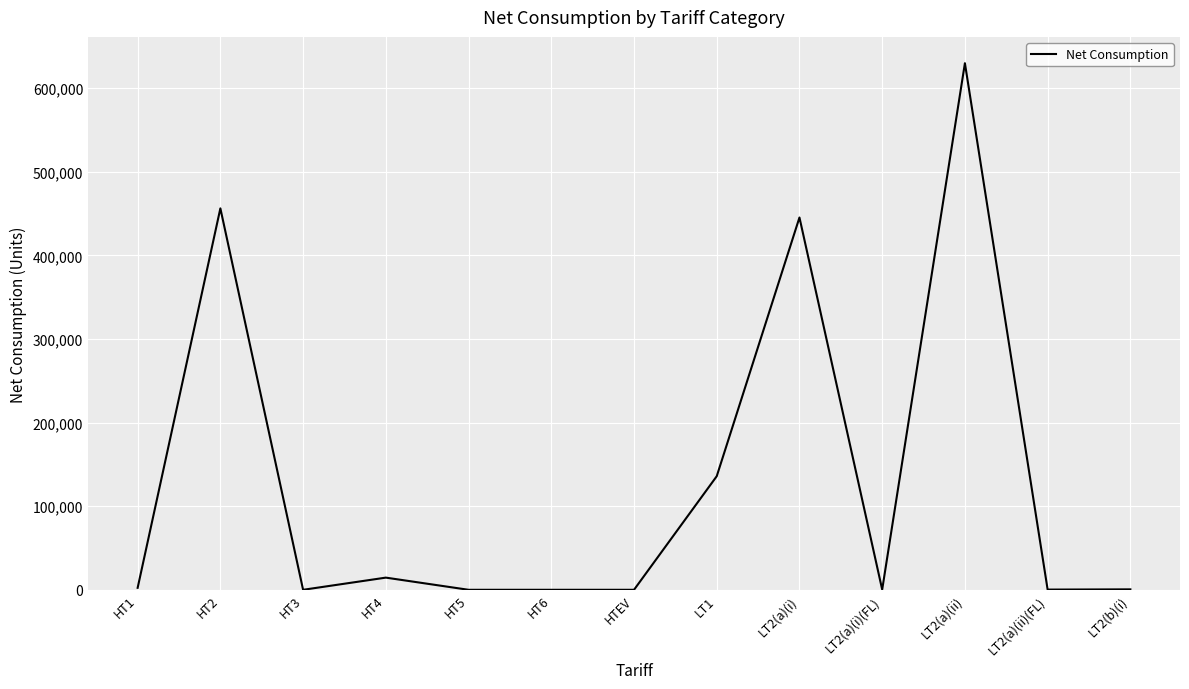

How many lines are shown in the chart?

1